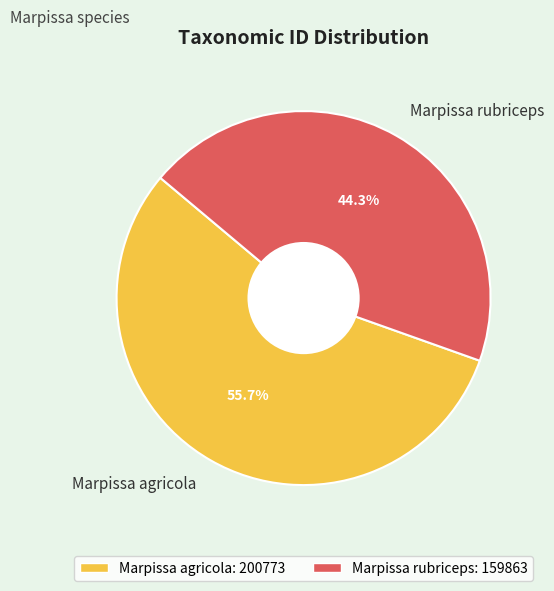

Which slice is the smallest?

Marpissa rubriceps